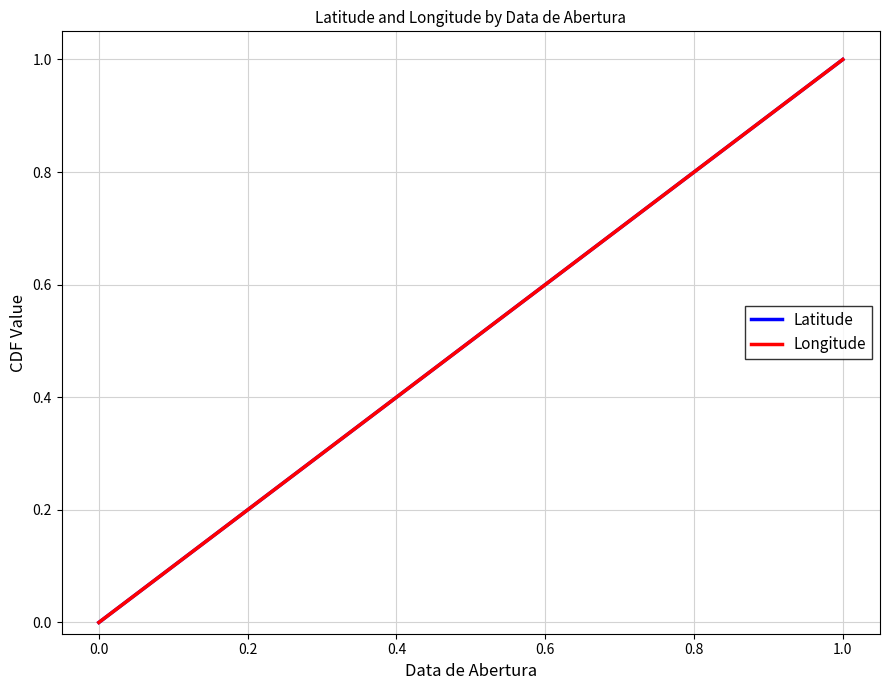

True or false: Latitude has more than 2 interior local peaks.

False